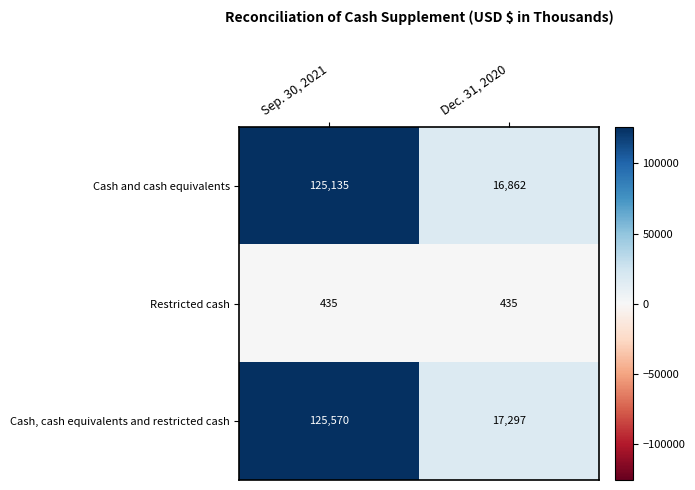

Which series has the largest total across all categories?

Cash, cash equivalents and restricted cash